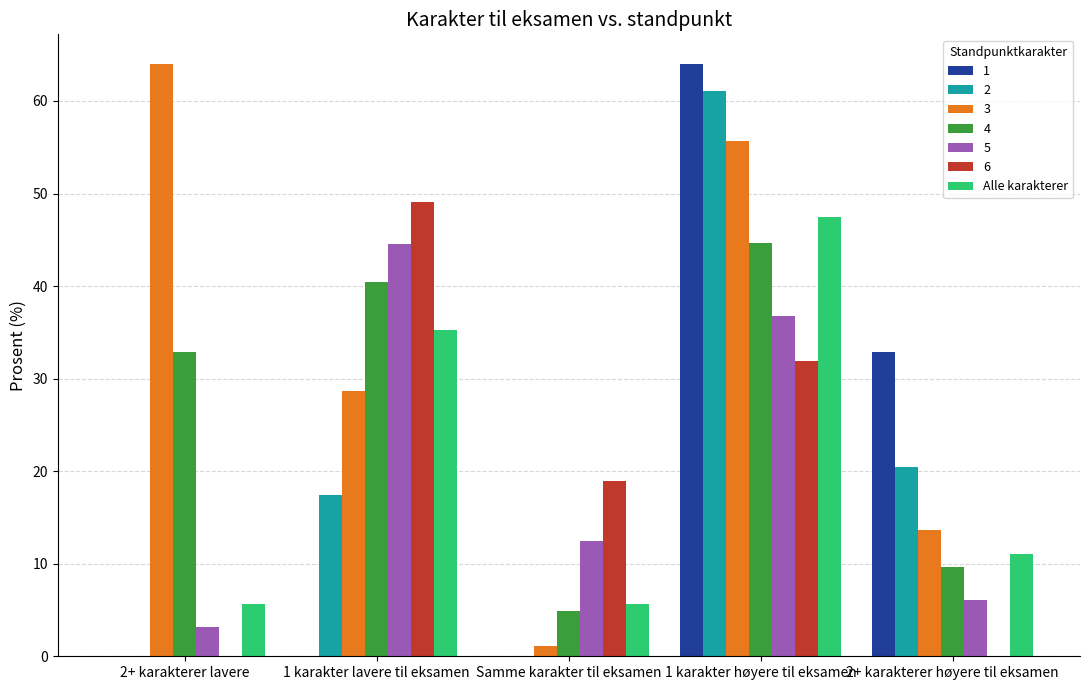

Are the bars horizontal?

No